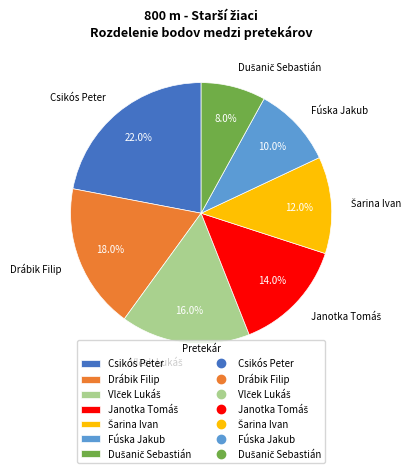

What is the ratio of the value at Fúska Jakub to the value at Drábik Filip?

0.6